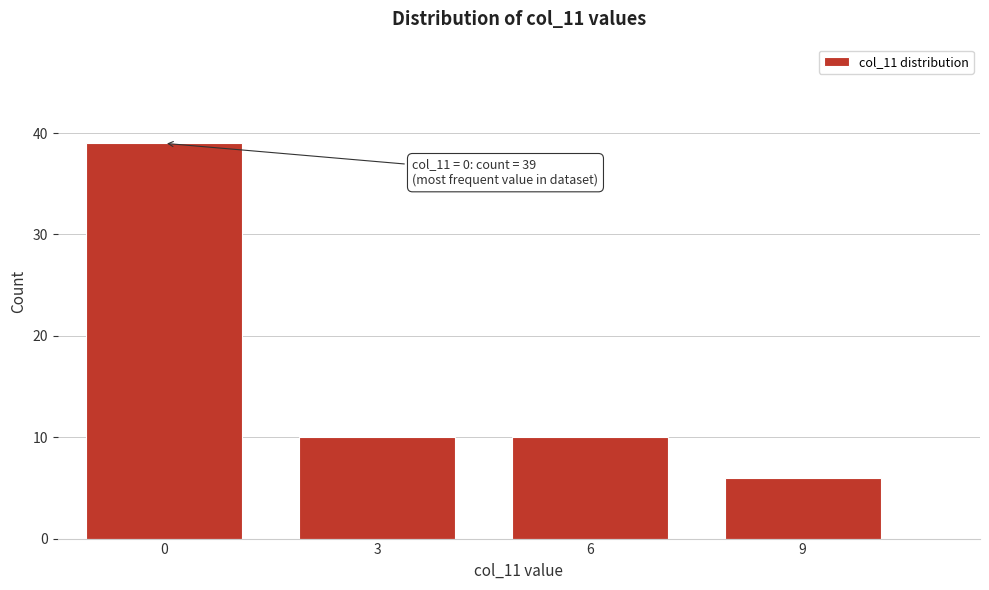

Reading left to right, what are all the values shown in this chart?

0=39	3=10	6=10	9=6